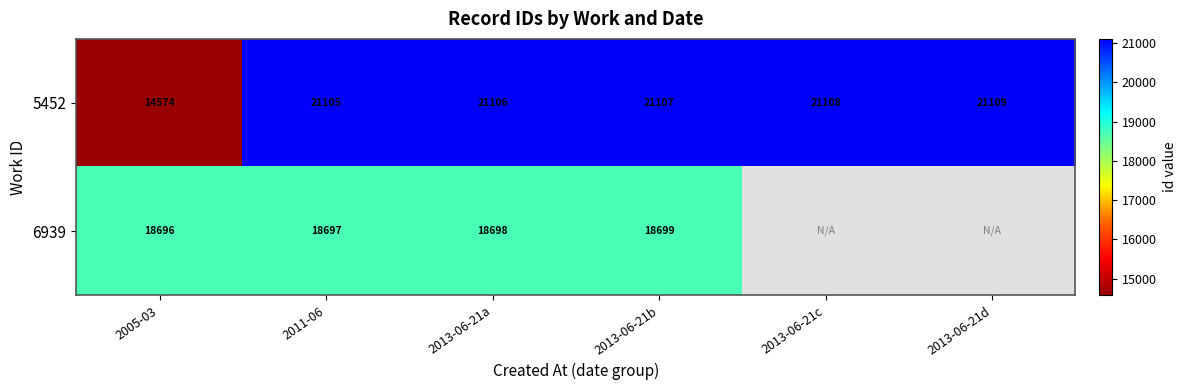

How many values in the 5452 series are below 21107?

3